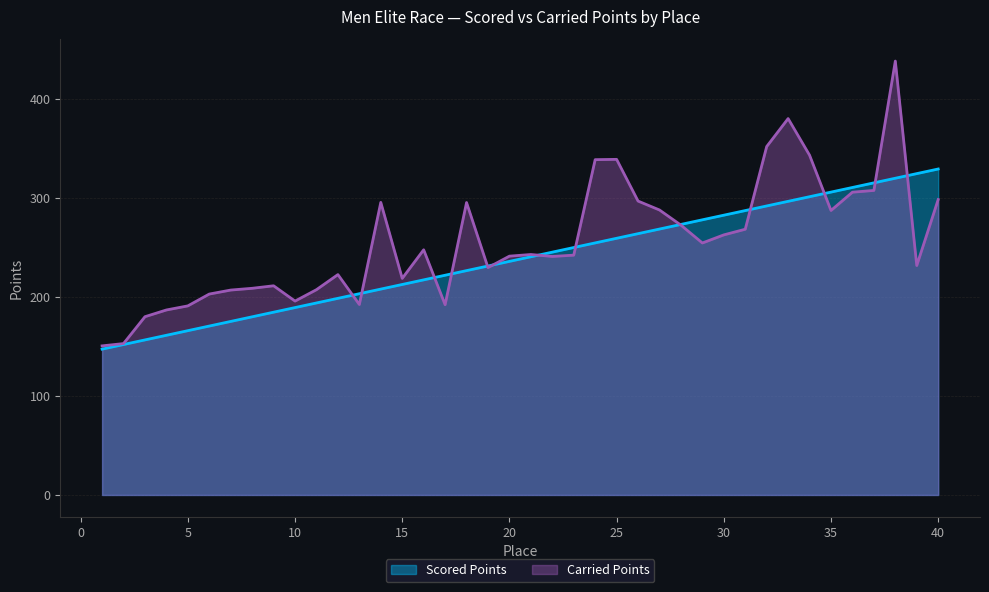

Is it true that Scored Points equals 89.3 at 23?

False